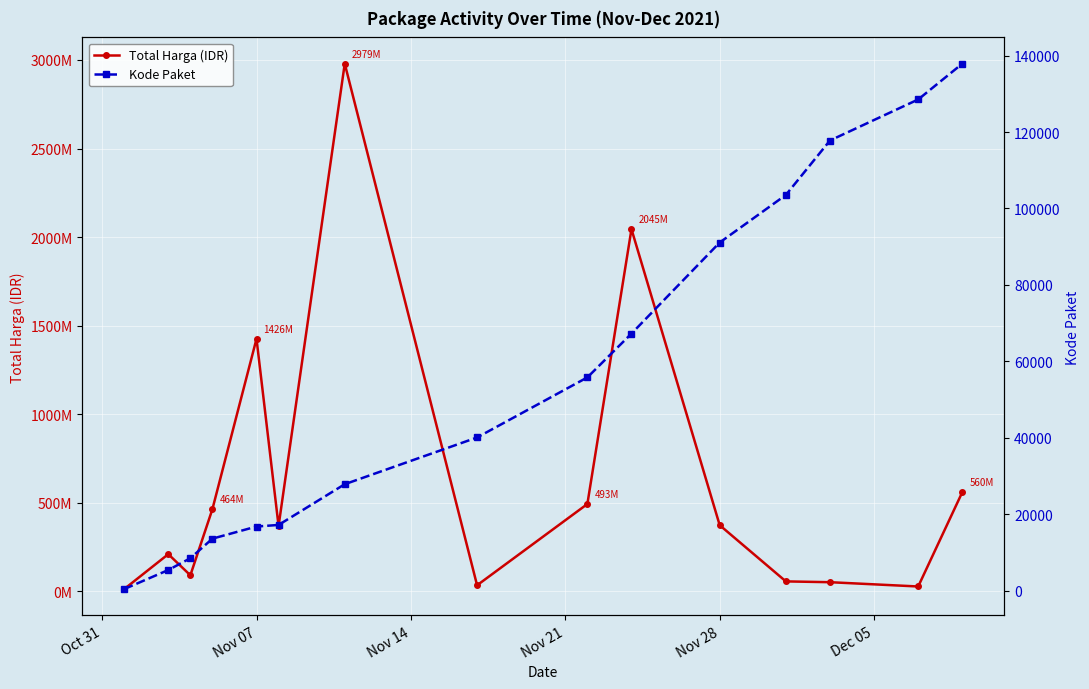

Is this an area chart (filled region under the line)?

No